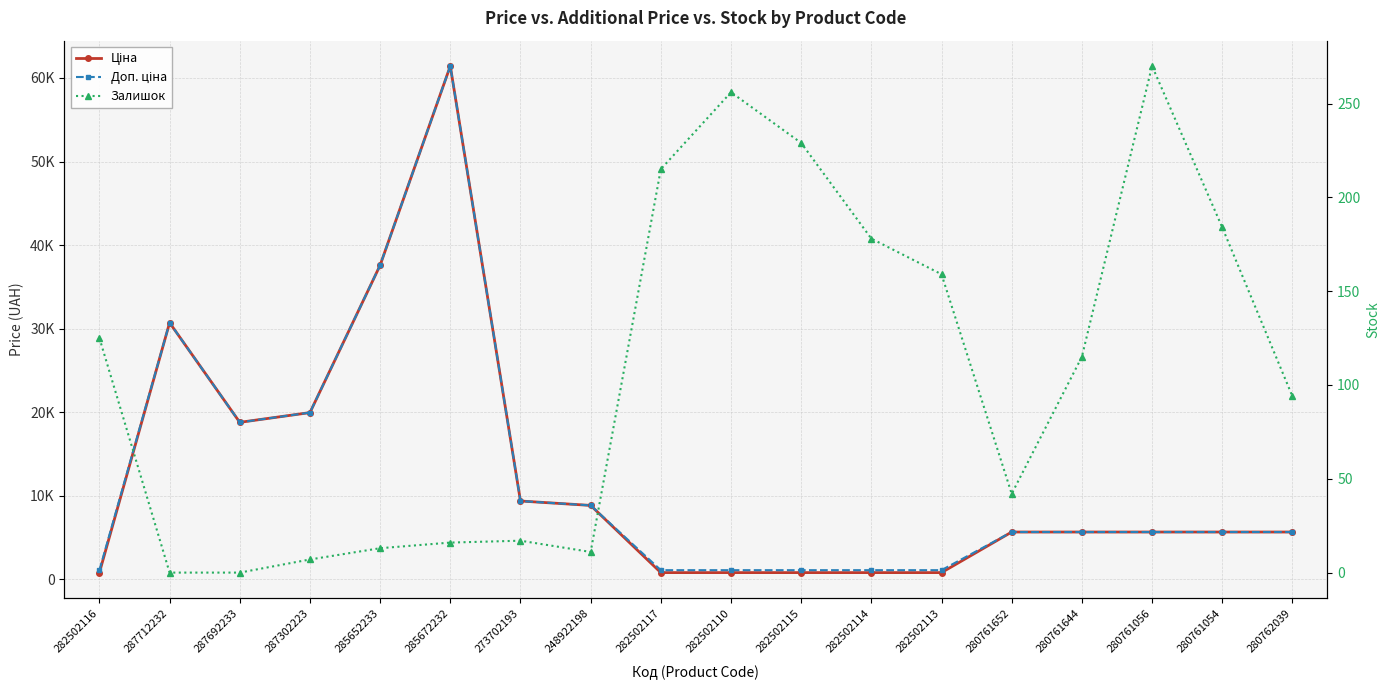

Which label corresponds to the largest value in the chart?

285672232